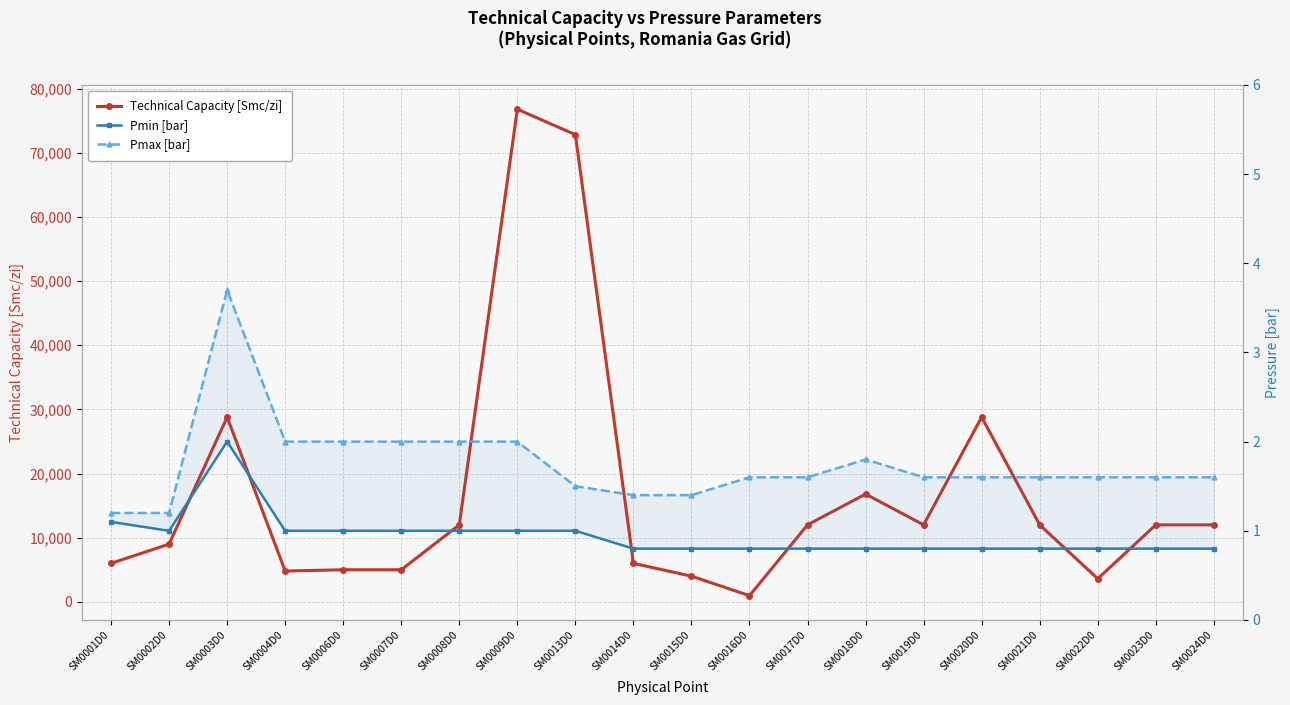

What is the sum of the Pmin [bar] values at SM0023D0 and SM0004D0?

1.8